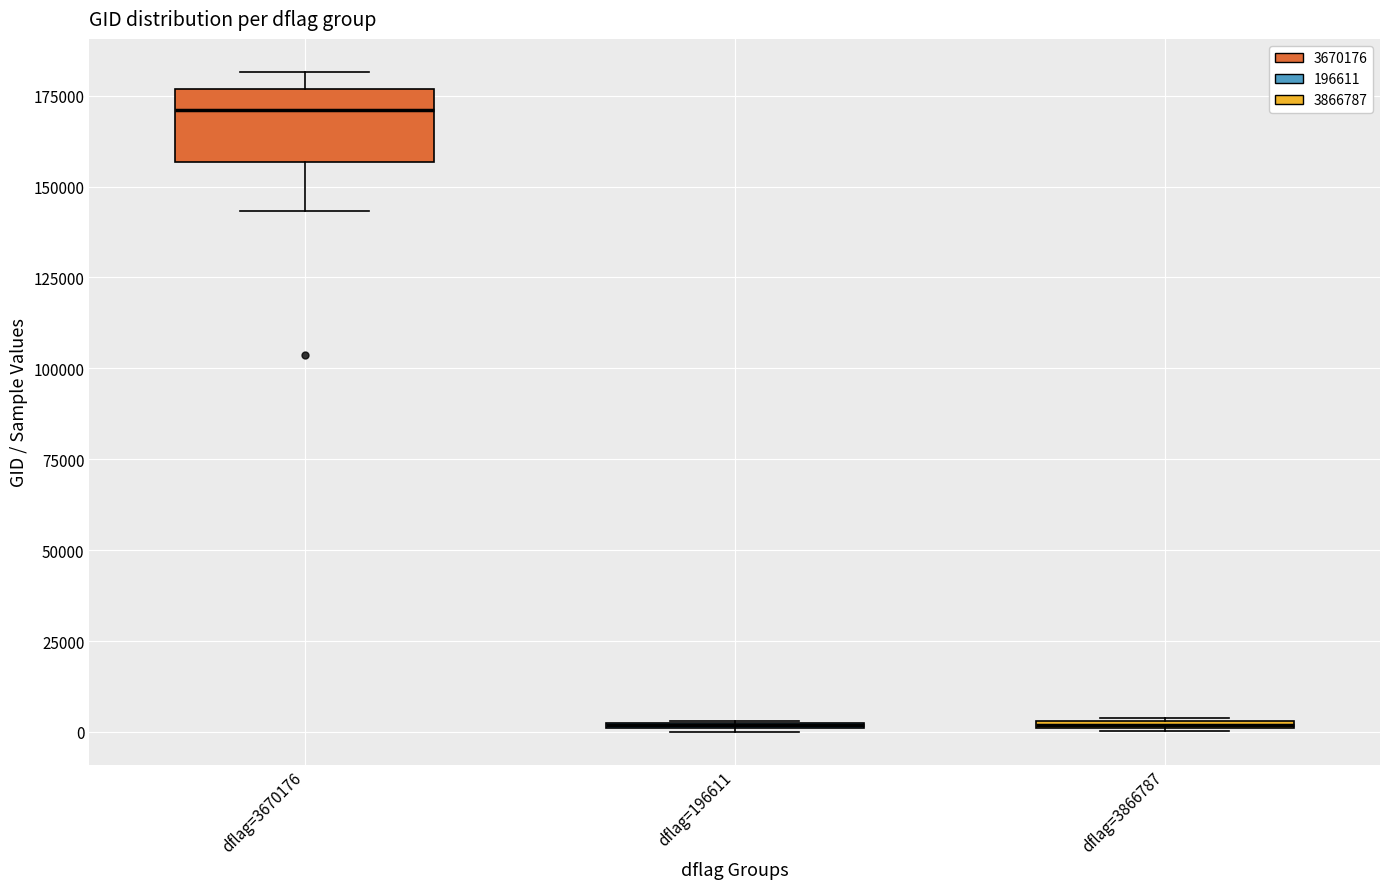

Where is the upper edge of the box for dflag=196611 on the y-axis? The values are not printed on the chart, so give them approximately, as read against the axis.

5000